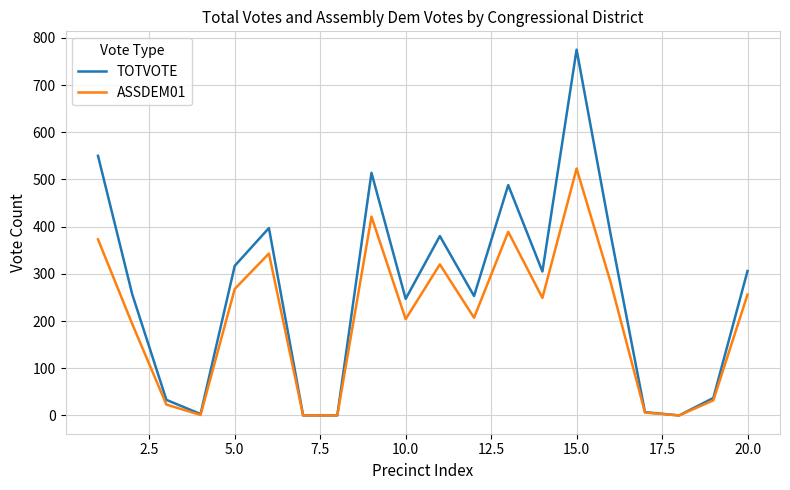

Which series has the widest spread of values?

TOTVOTE